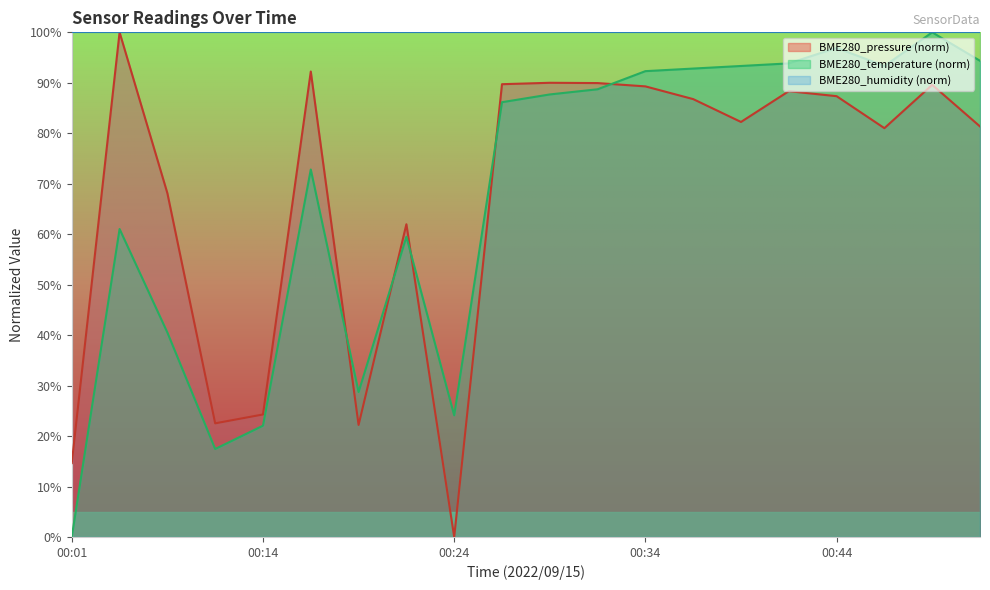

What are all the series names shown in the legend?

BME280_pressure (norm), BME280_temperature (norm), BME280_humidity (norm)